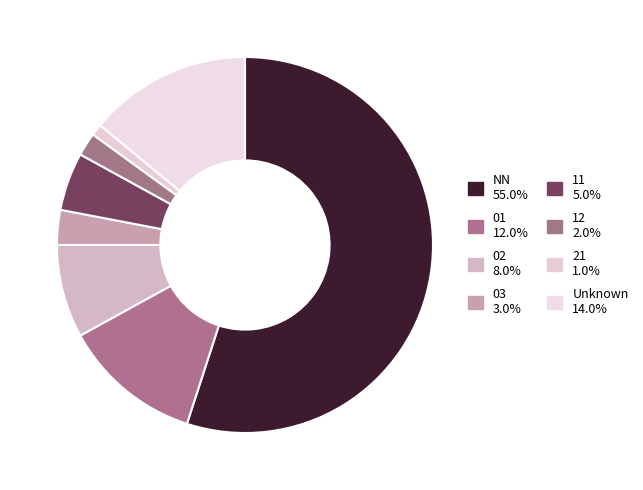

What is the largest slice in the pie chart?

NN